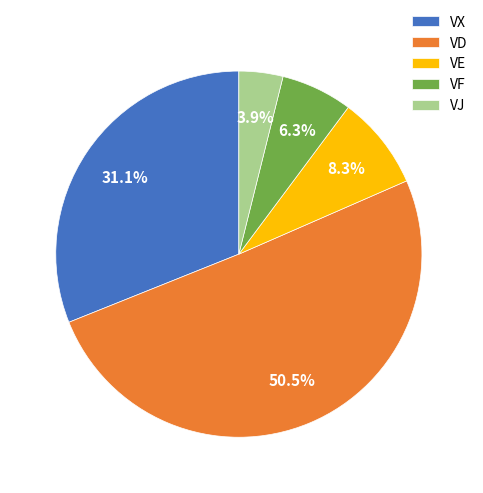

What percentage is NOT represented by VJ?

96.1%